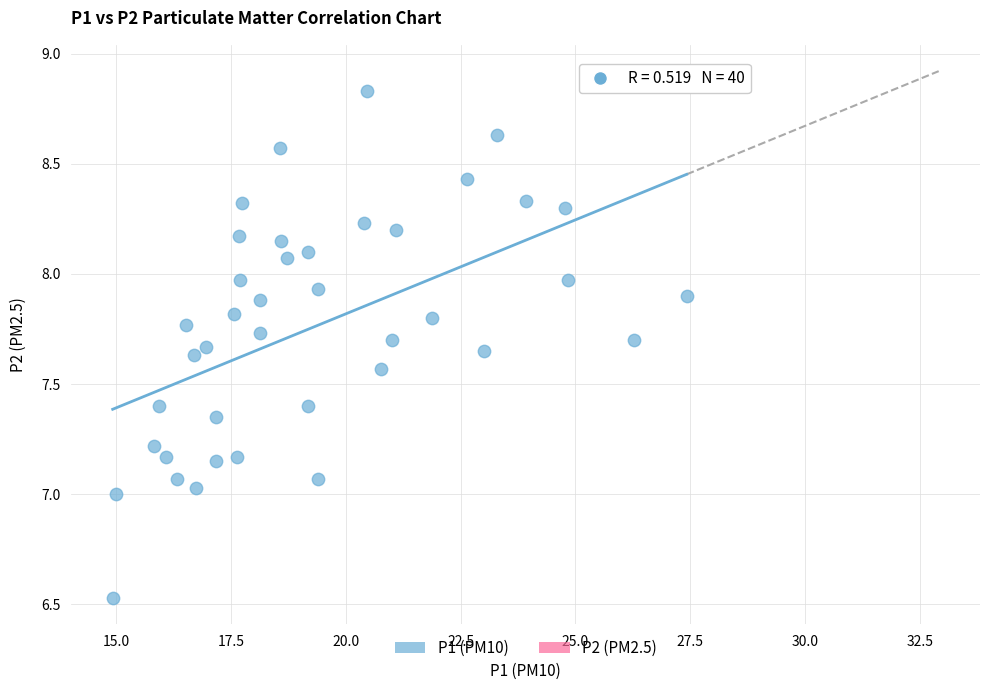

What is the range of Y values (max minus min)?

2.3